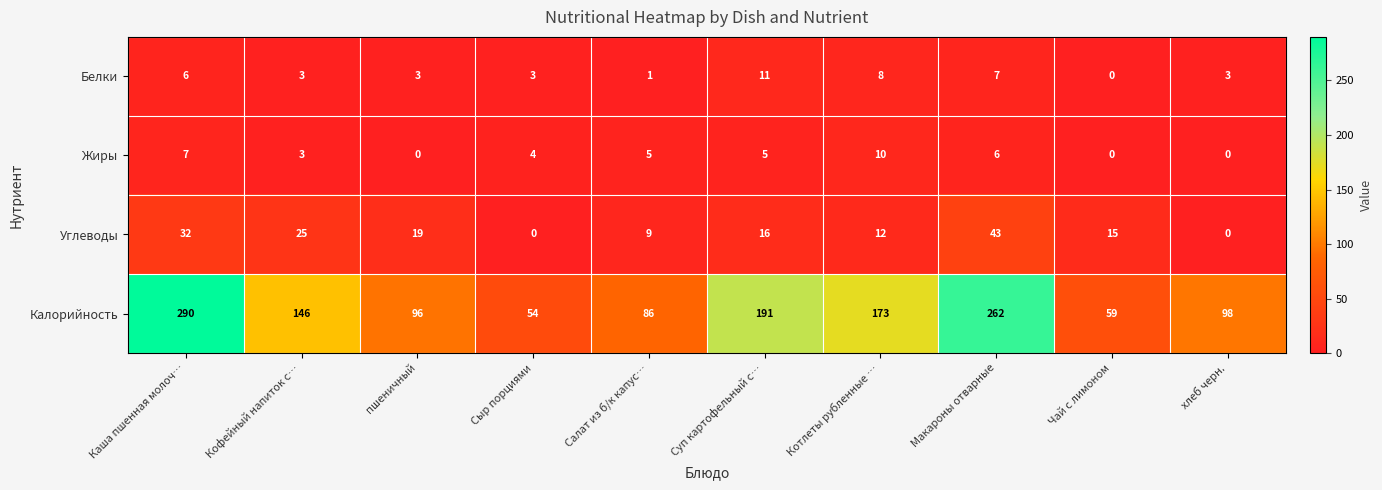

What is the approximate value of Жиры at Каша пшенная молоч…, to the nearest 5?

5